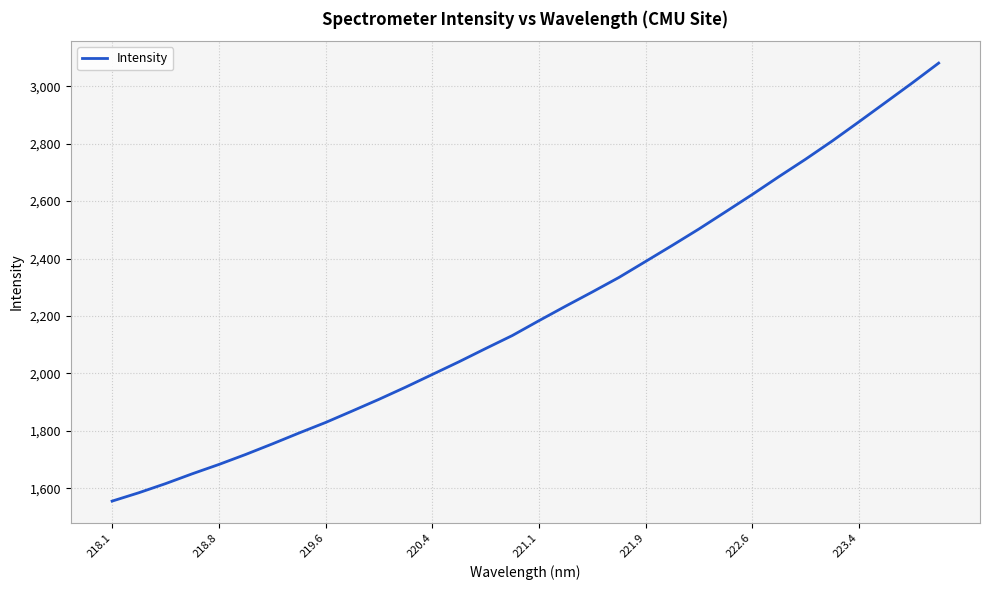

What is the maximum value shown in the chart?

3080.6